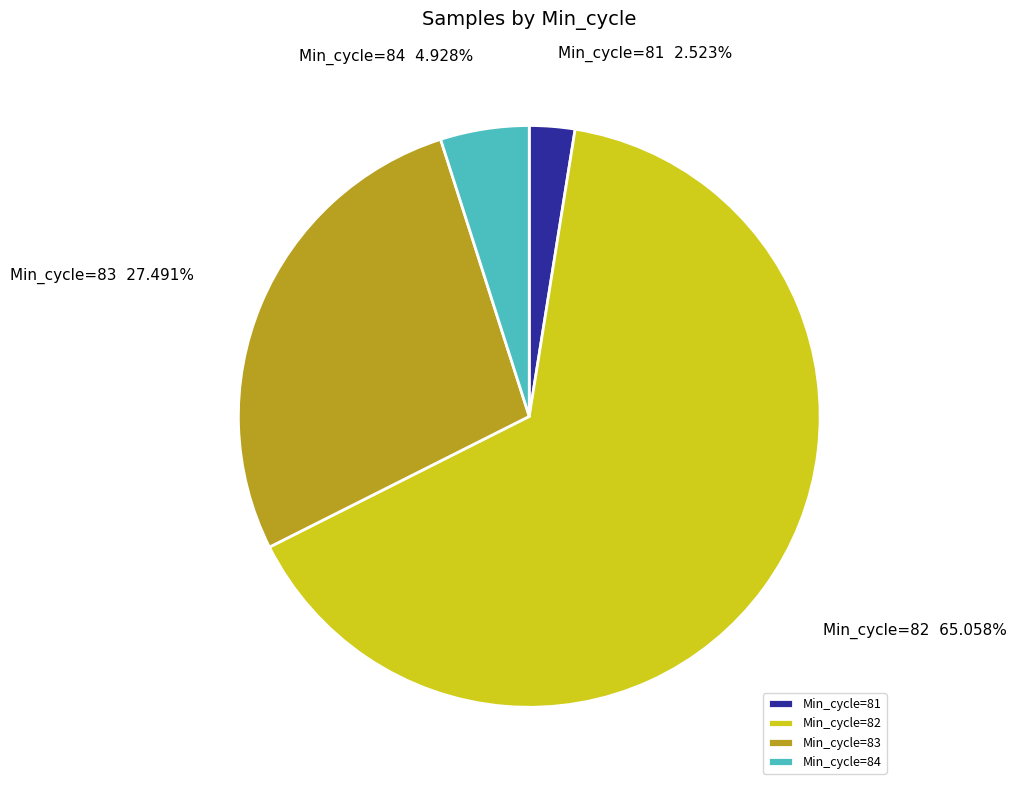

What is the largest slice in the pie chart?

Min_cycle=82